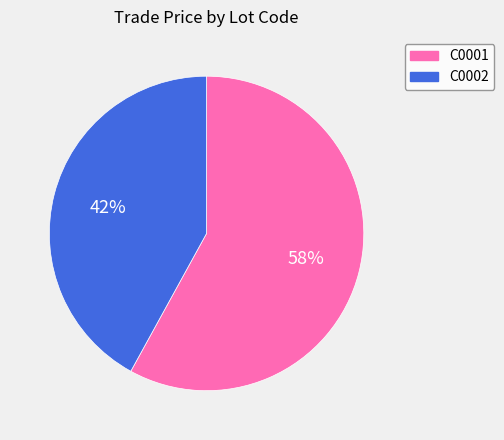

To the nearest percent, what portion does C0001 represent?

58%